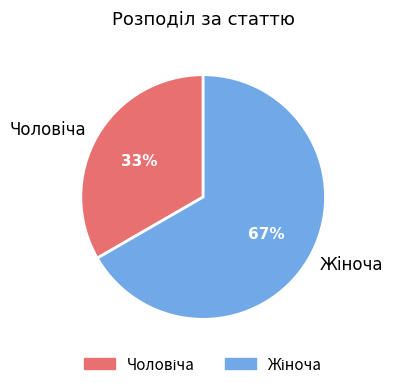

Is there a majority slice in this chart?

Yes